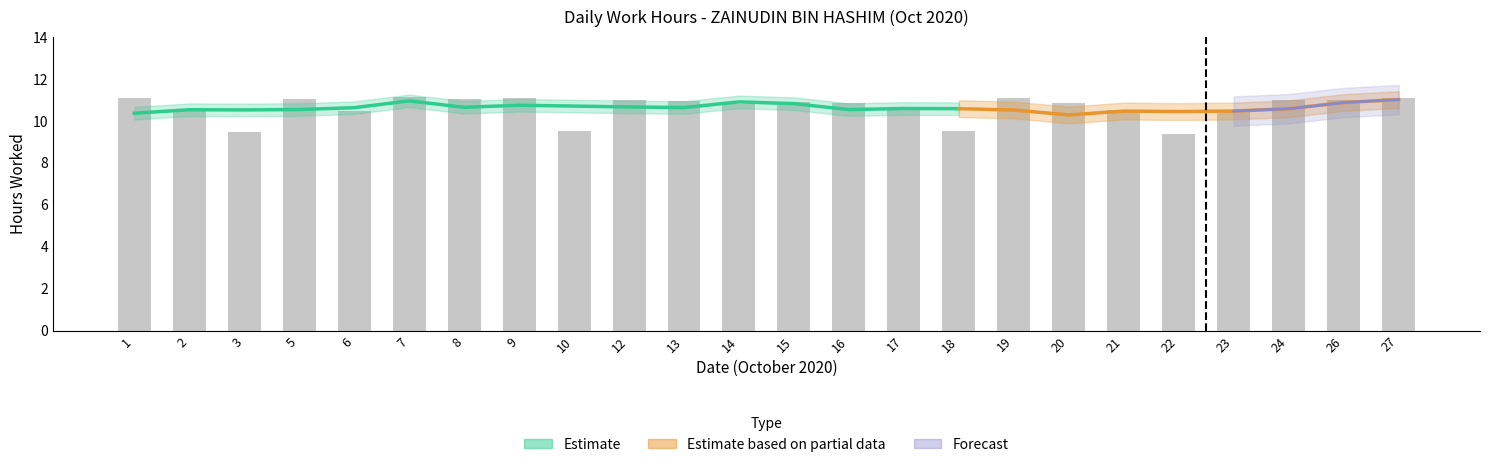

What is the value of the 17th bar from the left?

11.1